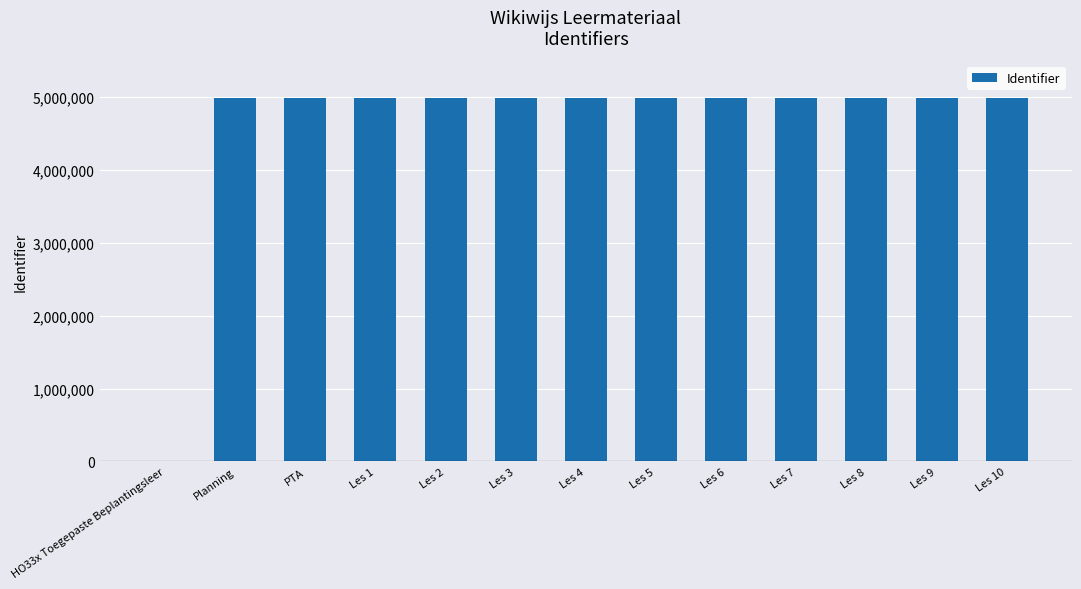

The chart shows a value of 4989914 at Les 9. True or false?

True